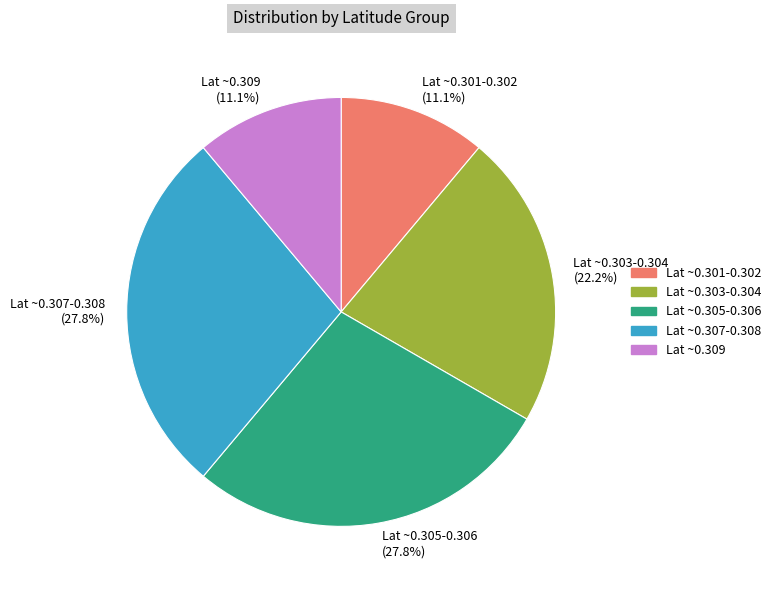

Is the sum of Lat ~0.301-0.302 (11.1%) and Lat ~0.303-0.304 (22.2%) greater than half?

No